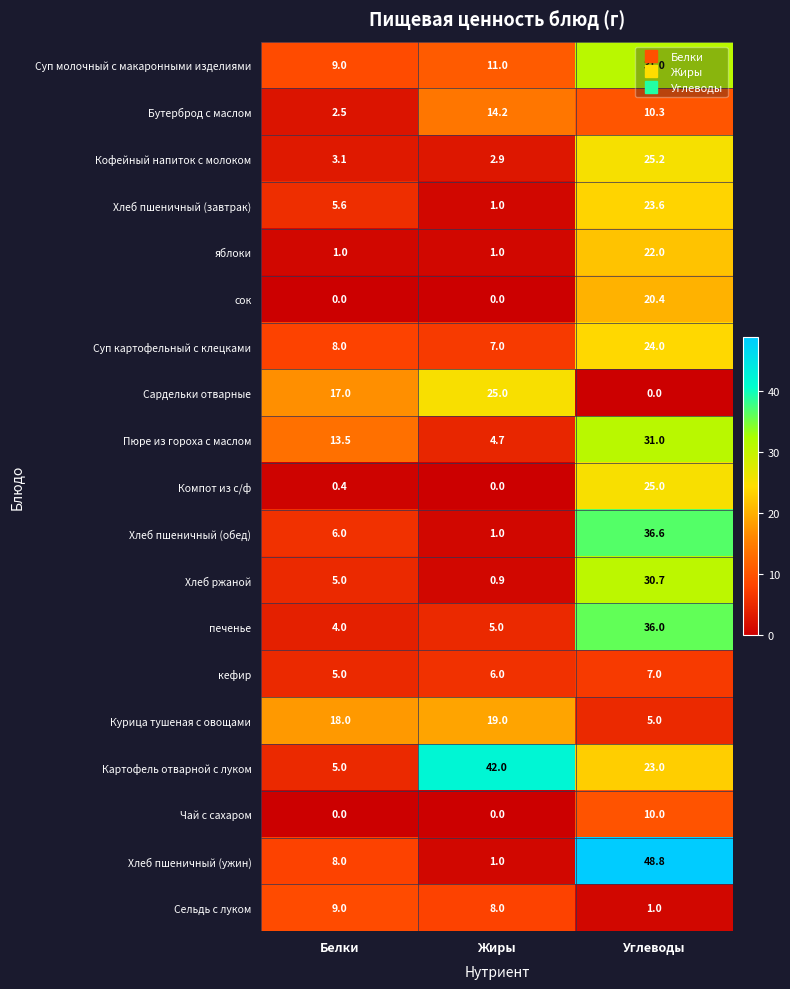

Is it true that яблоки equals 1.0 at Белки?

True